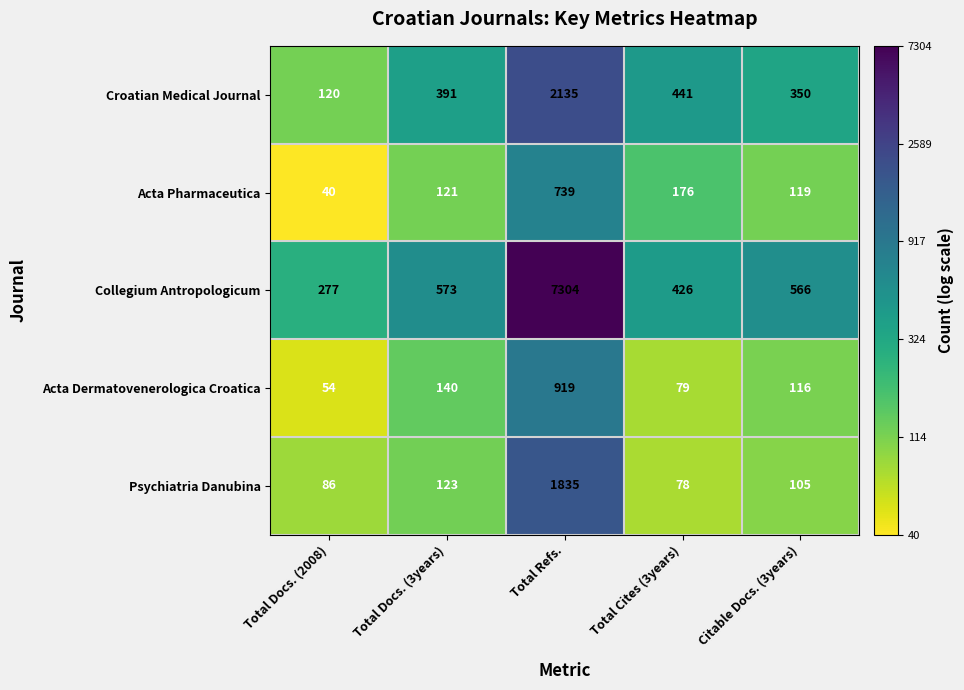

At which label is Croatian Medical Journal closest to 1127?

Total Cites (3years)